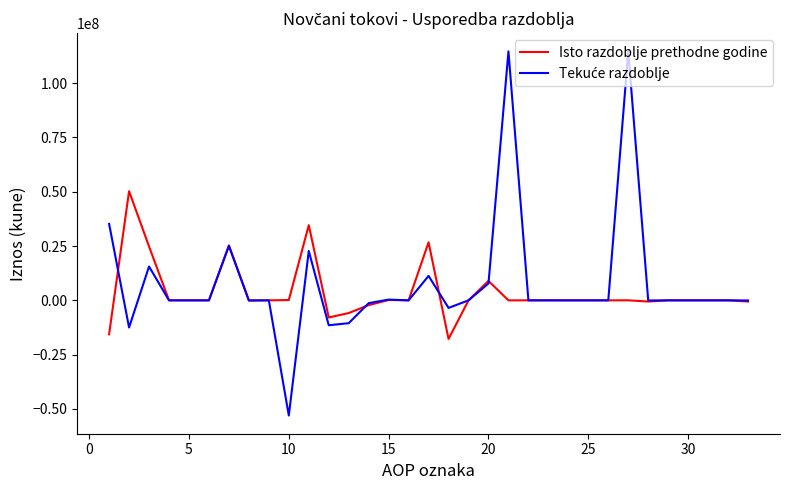

What is the lowest value of the Isto razdoblje prethodne godine series?

-17785294